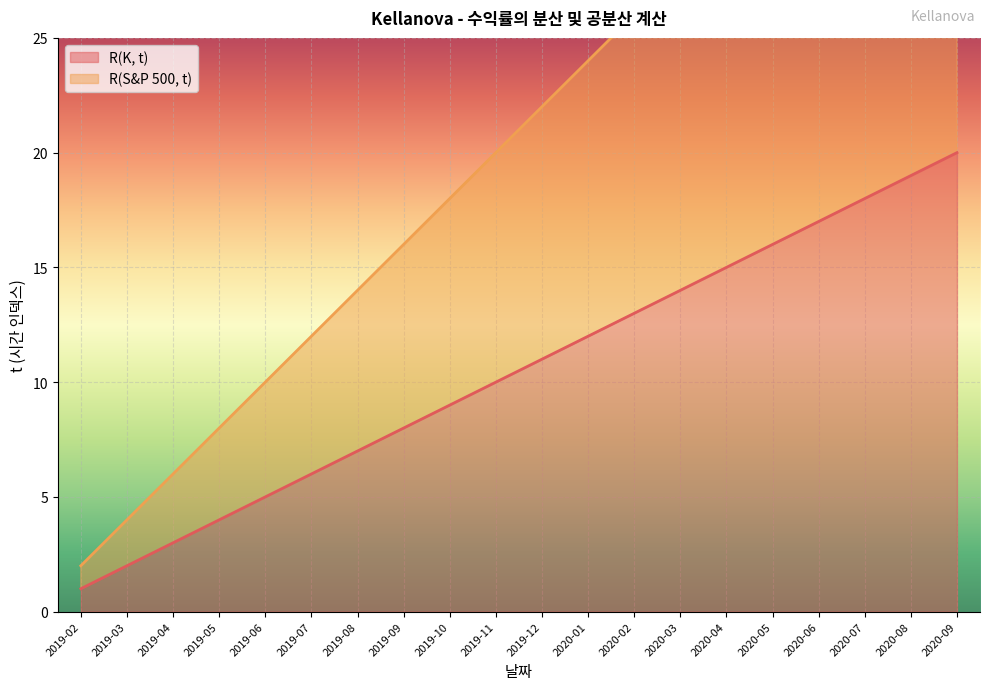

What position from the right is 2019-09?

13